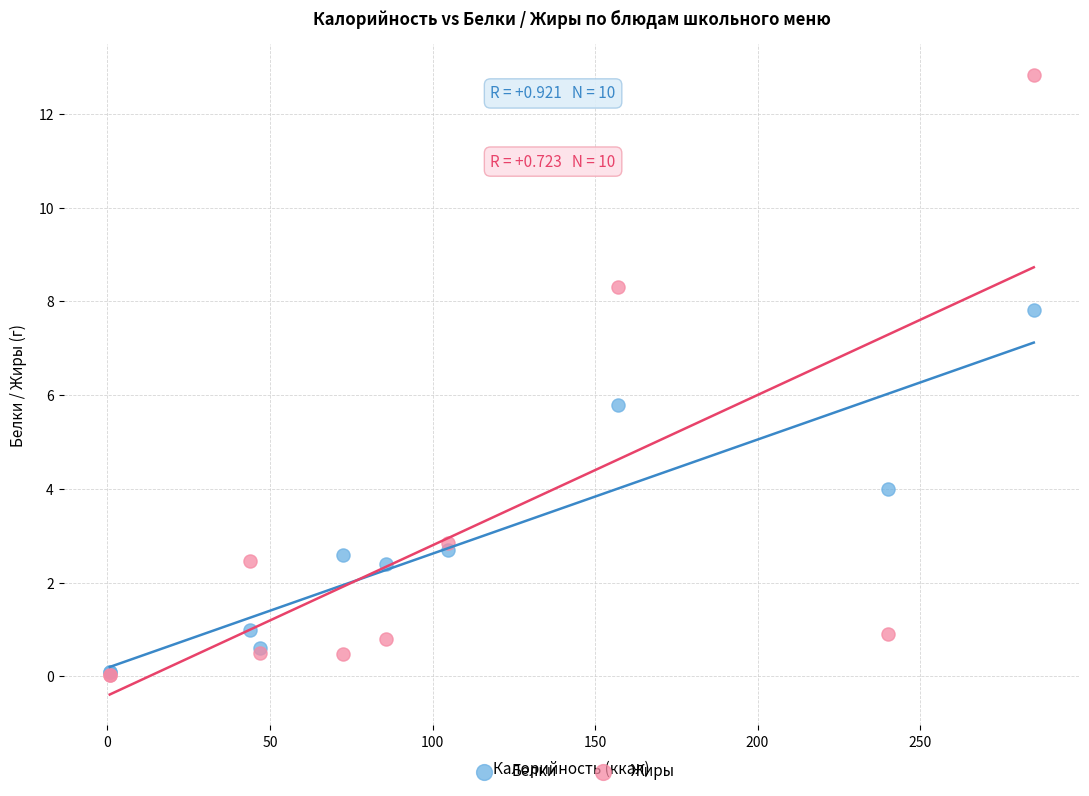

Which series has the widest spread of Y values?

Жиры